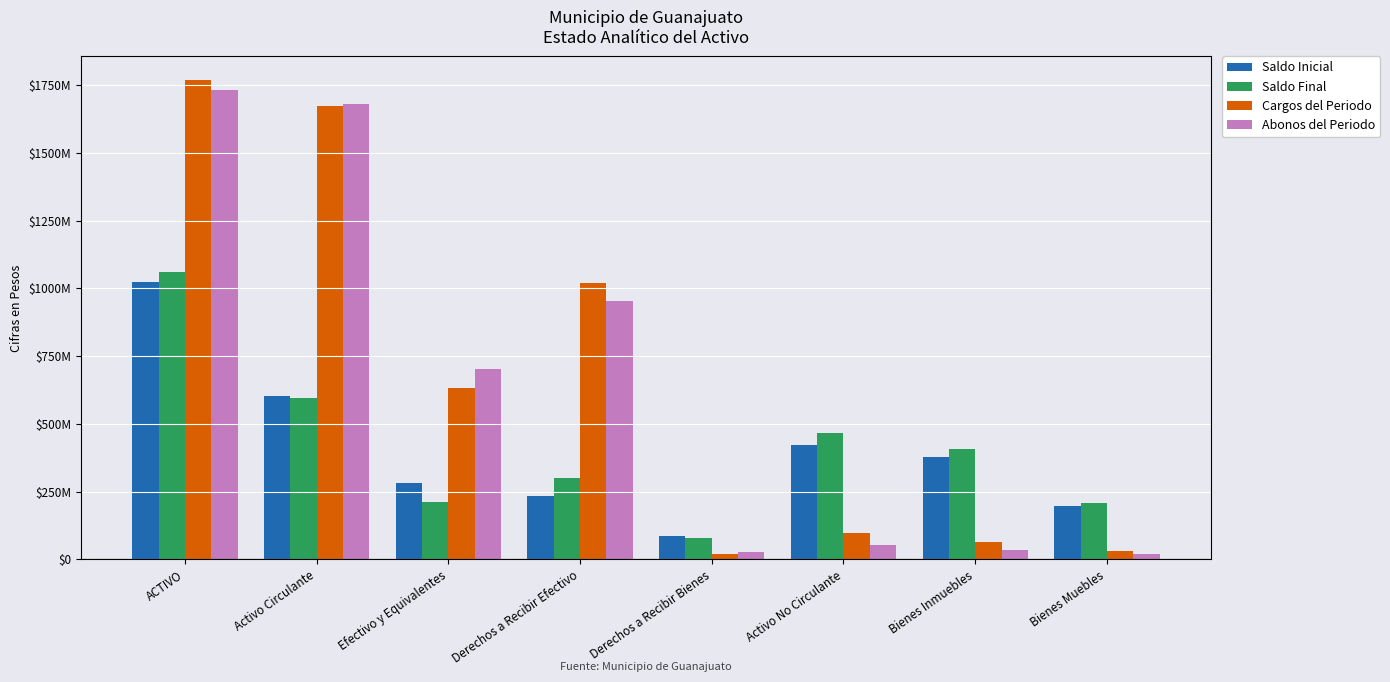

What are all the series names shown in the legend?

Saldo Inicial, Saldo Final, Cargos del Periodo, Abonos del Periodo